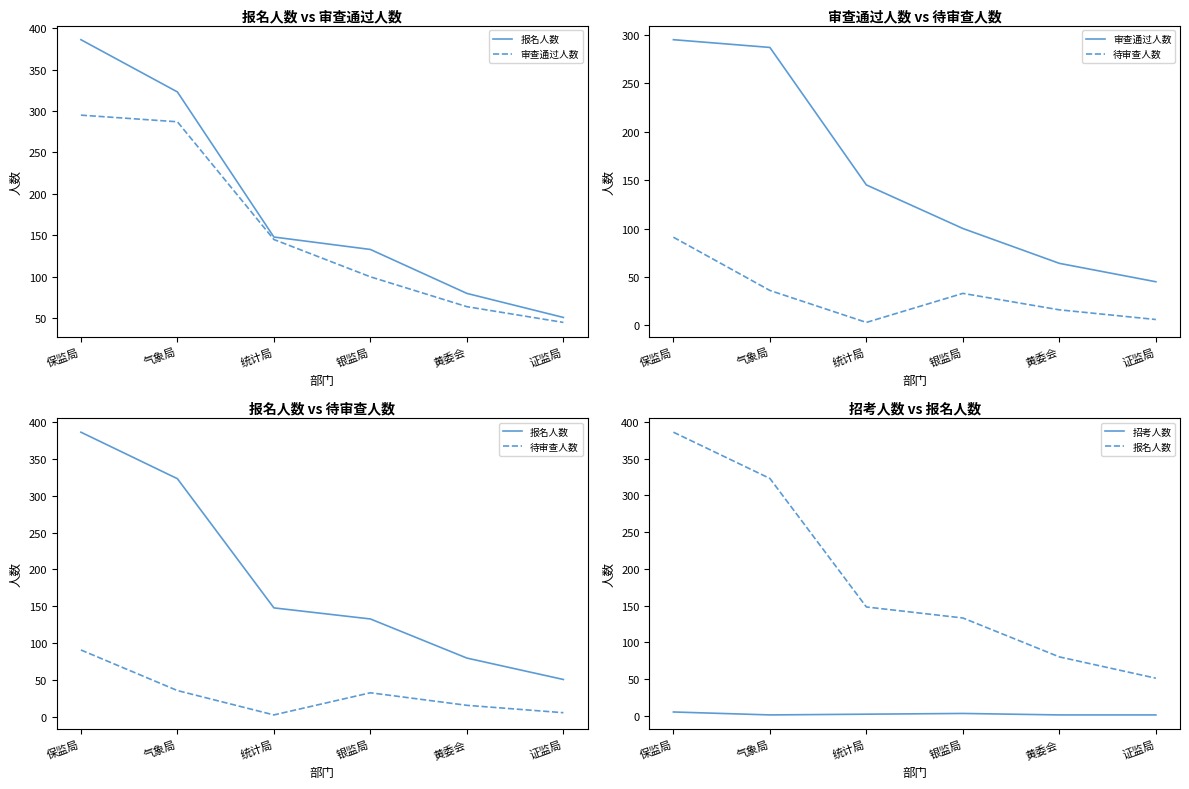

True or false: 招考人数 has more than 1 interior local peaks.

False